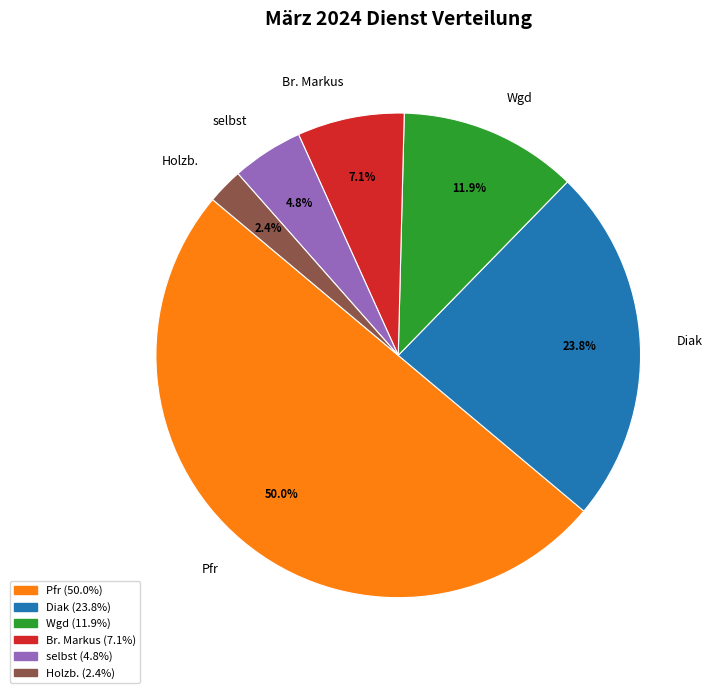

Rank the categories by value from lowest to highest.

Holzb., selbst, Br. Markus, Wgd, Diak, Pfr